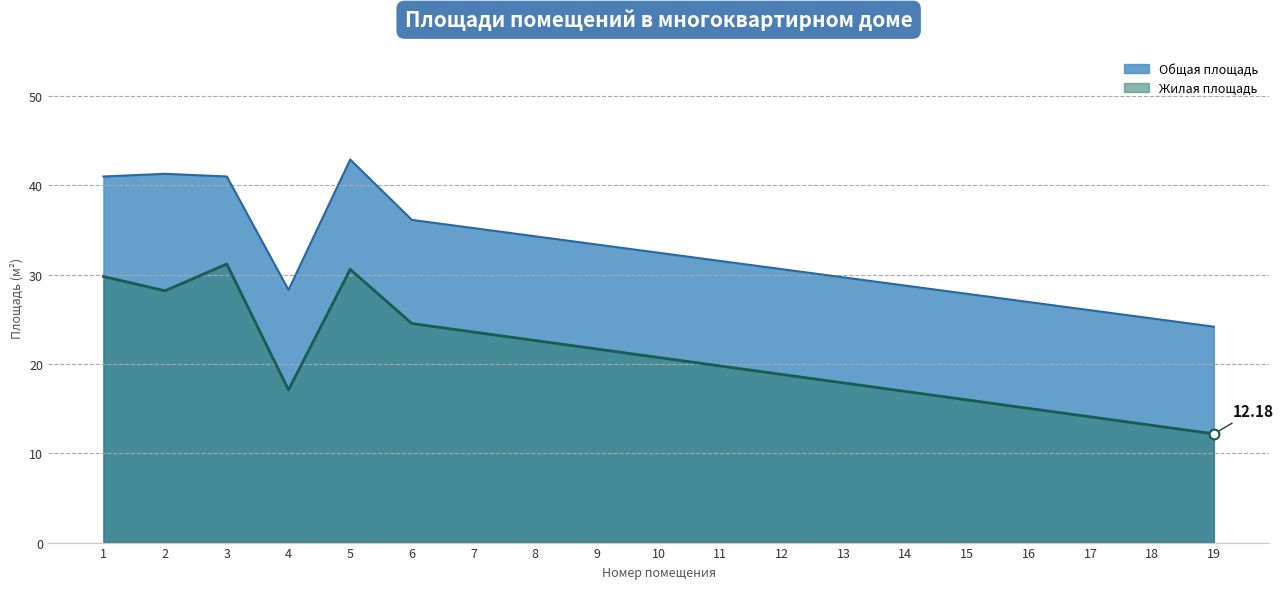

True or false: Общая площадь and Жилая площадь cross at least once.

False